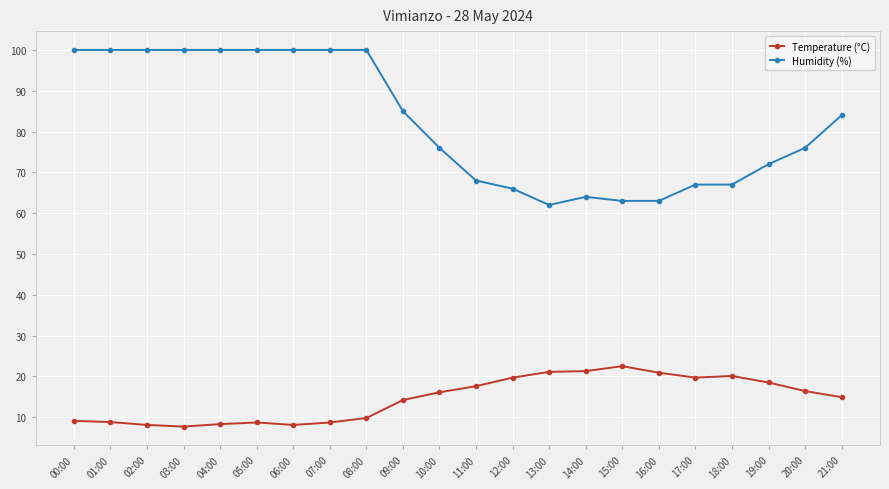

The value of Temperature (°C) at 15:00 is 22.5. True or false?

True